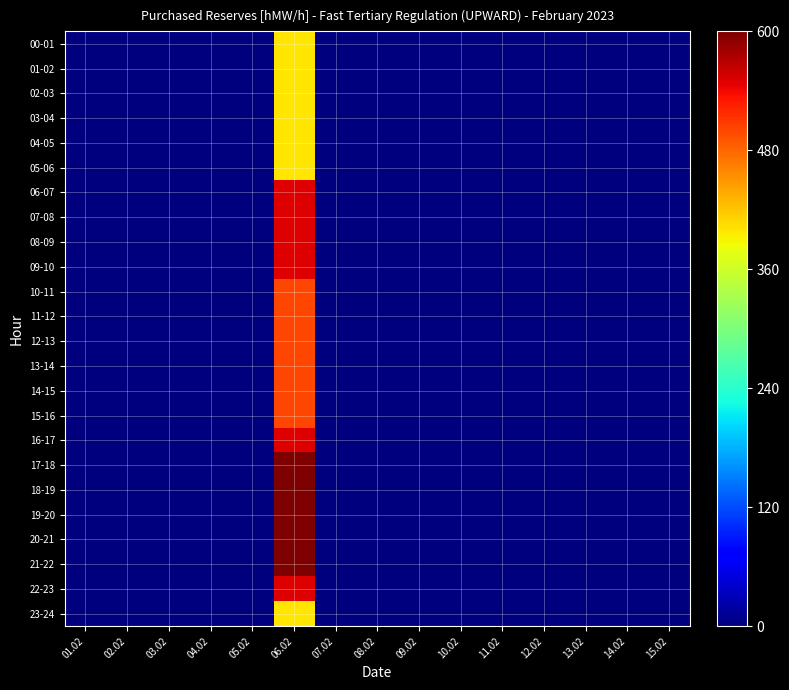

At which category is the sum across all series the highest?

06.02